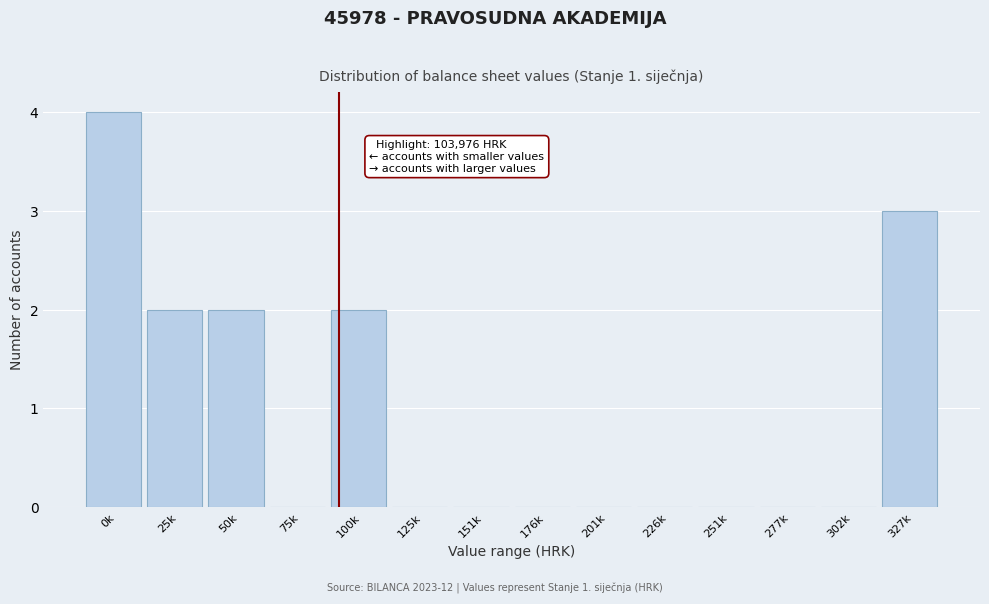

Reading right to left, what are all the values shown in this chart?

327k=3	302k=0	277k=0	251k=0	226k=0	201k=0	176k=0	151k=0	125k=0	100k=2	75k=0	50k=2	25k=2	0k=4